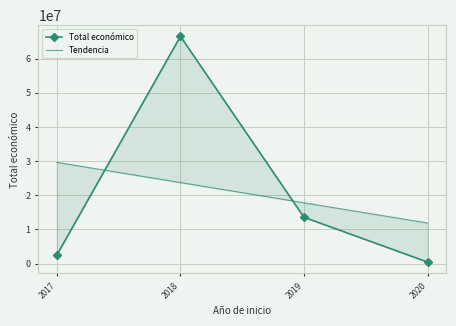

True or false: Total económico has a value of 158512.4 at 2020.

False